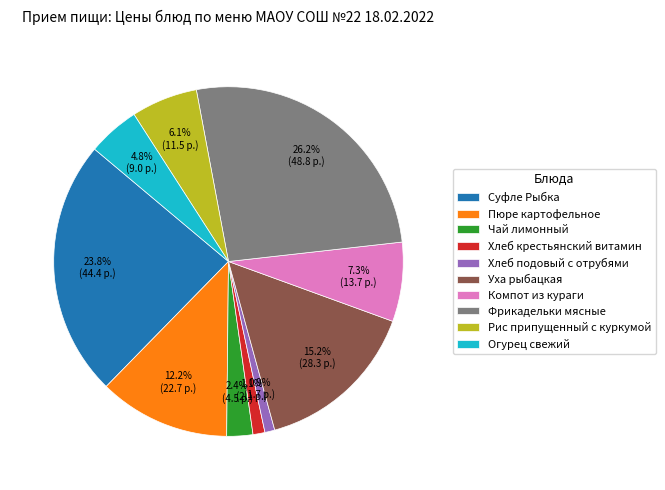

Is there any slice that represents more than half of the pie?

No